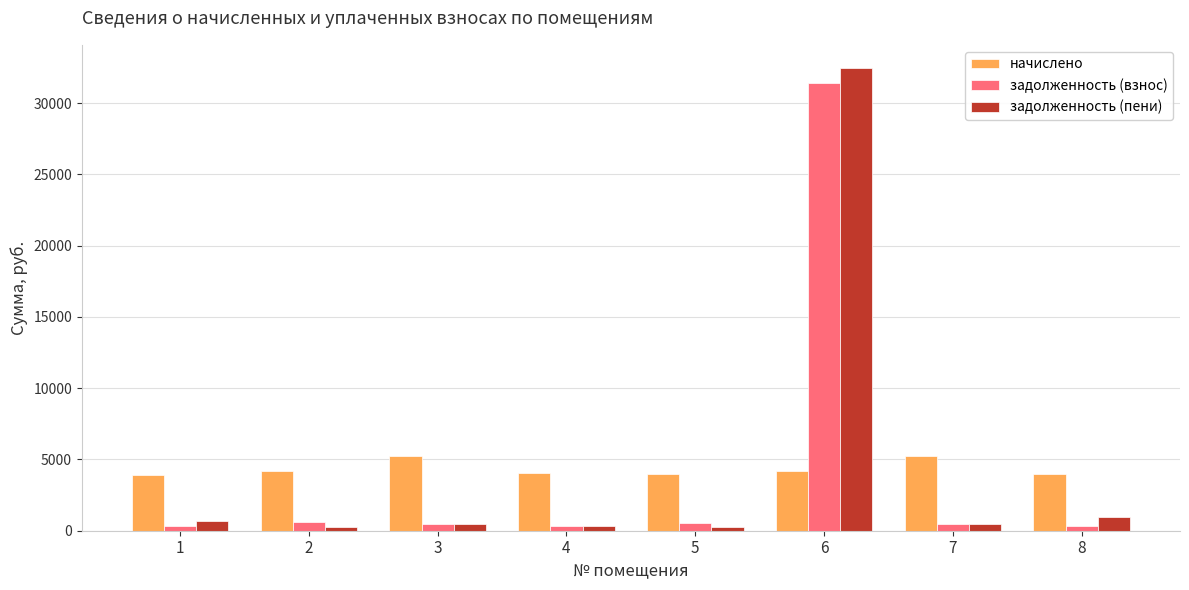

Read the начислено value at 5.

3964.4